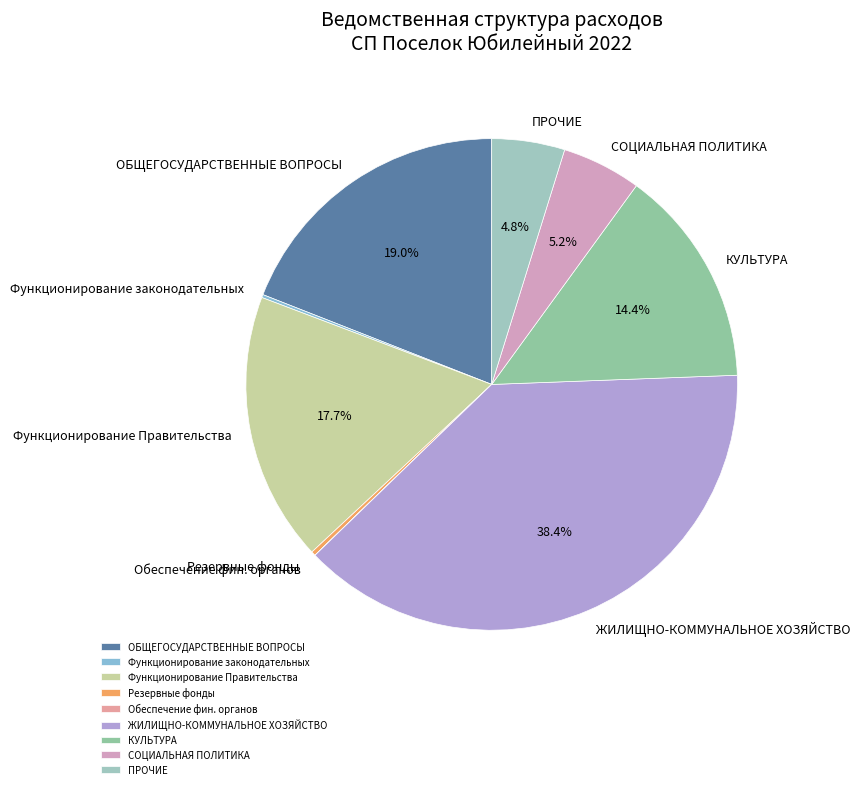

To the nearest percent, what is the average slice percentage?

11%